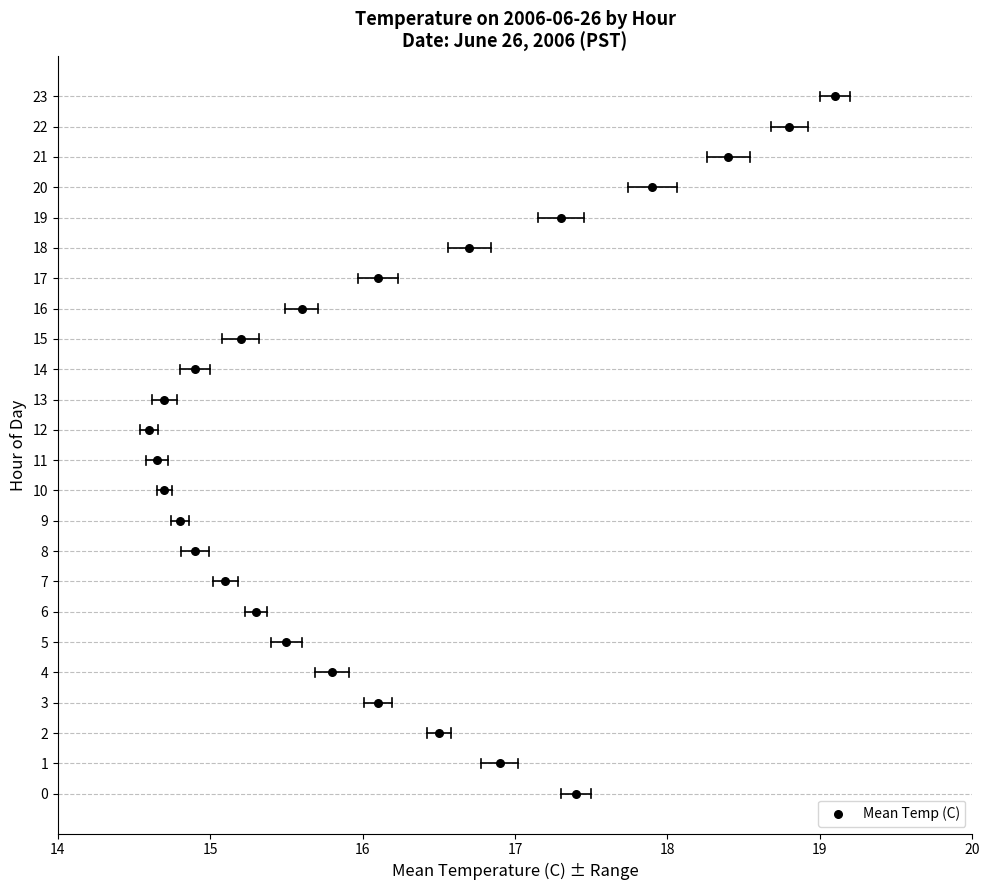

What is the range of Y values (max minus min)?

23